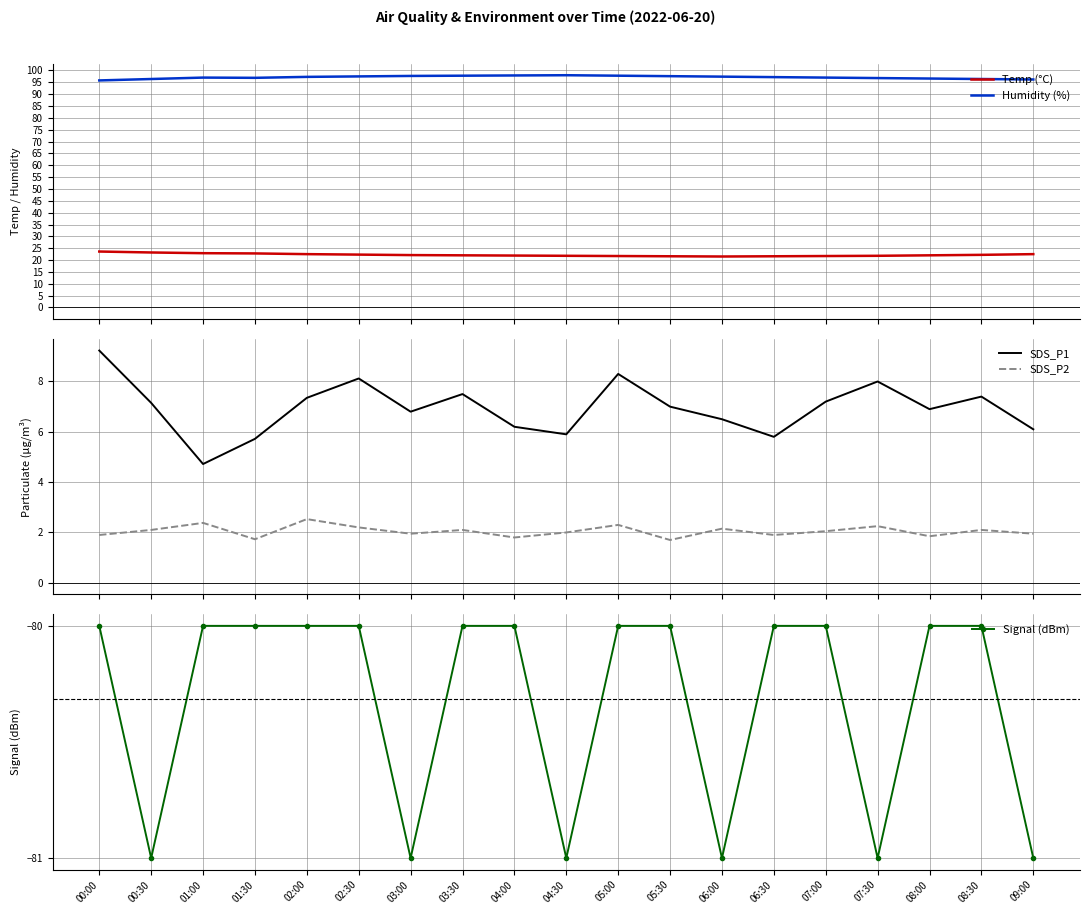

Does the chart have visible grid lines?

Yes